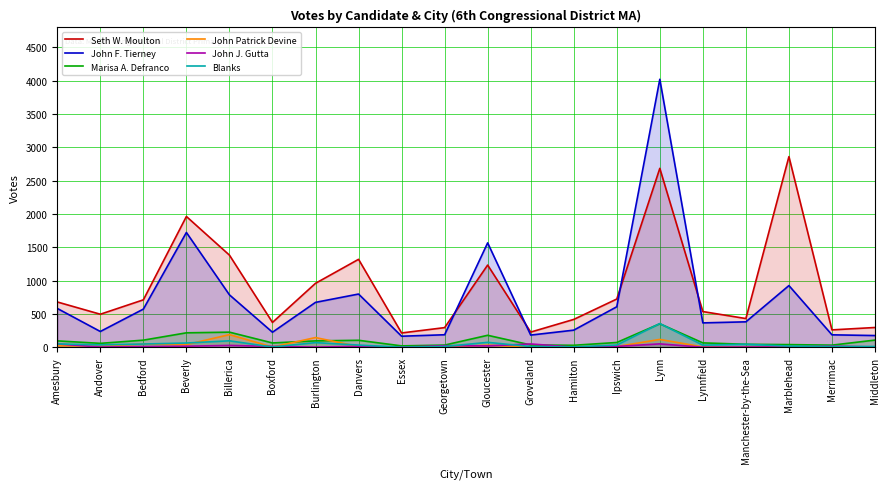

The value of John Patrick Devine at Marblehead is 14. True or false?

False